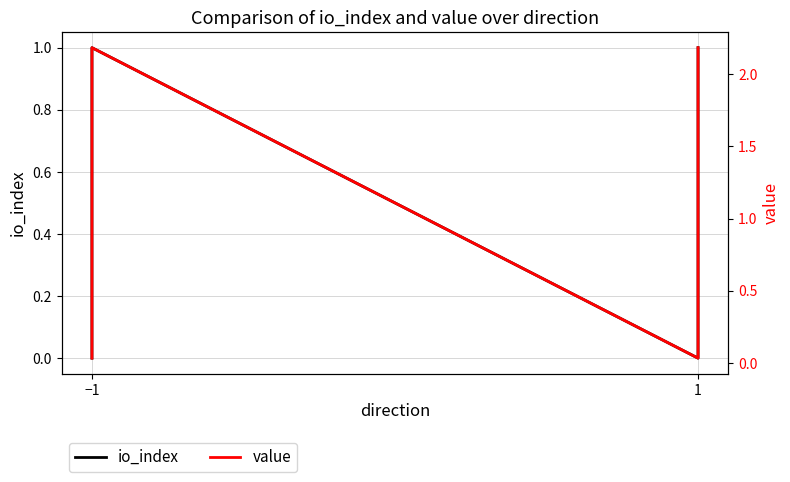

Count the number of data series in this chart.

2